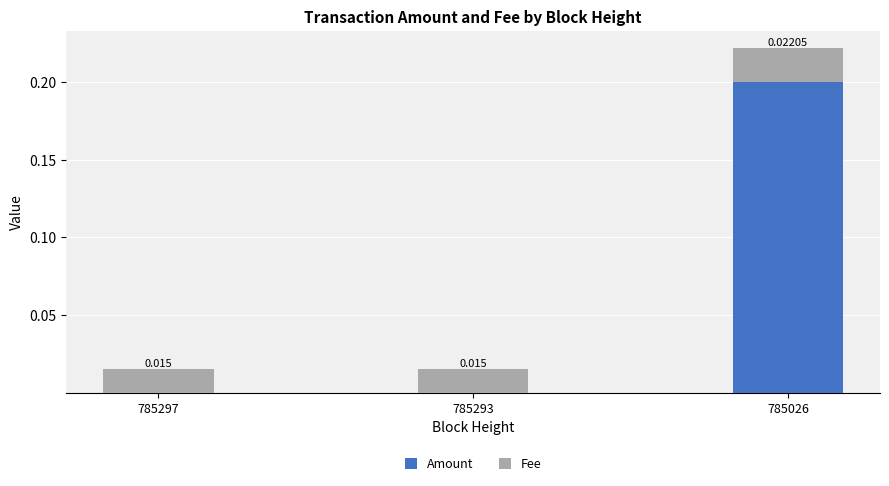

Does the chart contain stacked bars?

Yes